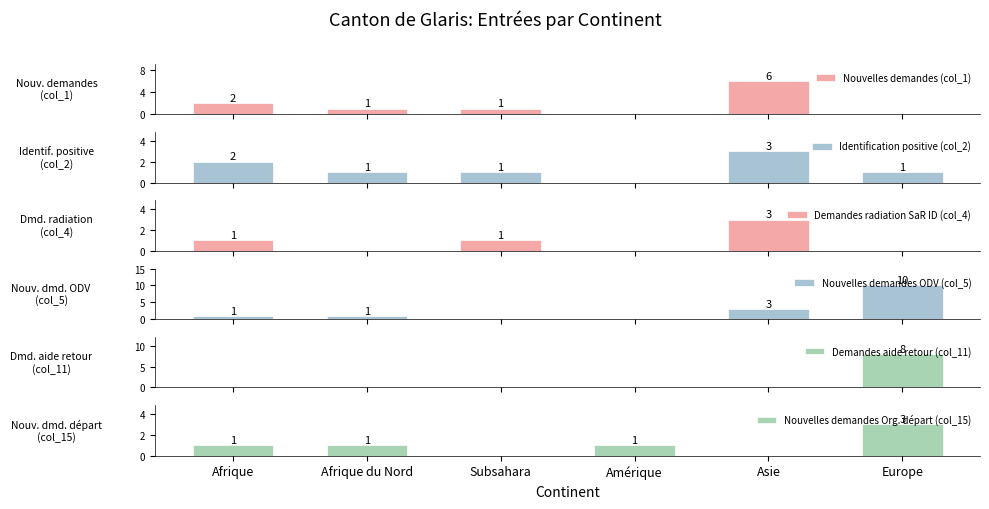

Reading left to right, transcribe all the data shown in this chart.

Nouvelles demandes (col_1): 2	1	1	0	6	0
Identification positive (col_2): 2	1	1	0	3	1
Demandes radiation SaR ID (col_4): 1	0	1	0	3	0
Nouvelles demandes ODV (col_5): 1	1	0	0	3	10
Demandes aide retour (col_11): 0	0	0	0	0	8
Nouvelles demandes Org. départ (col_15): 1	1	0	1	0	3